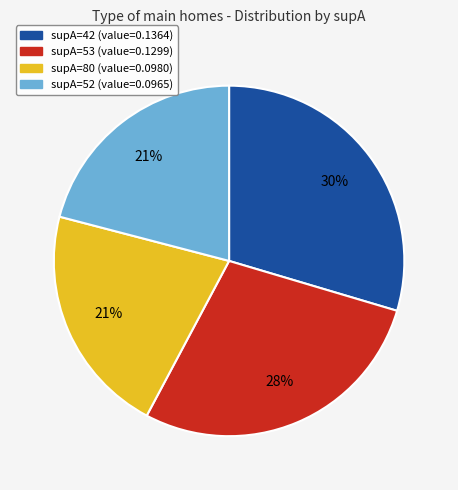

Count the number of slices in the pie.

4